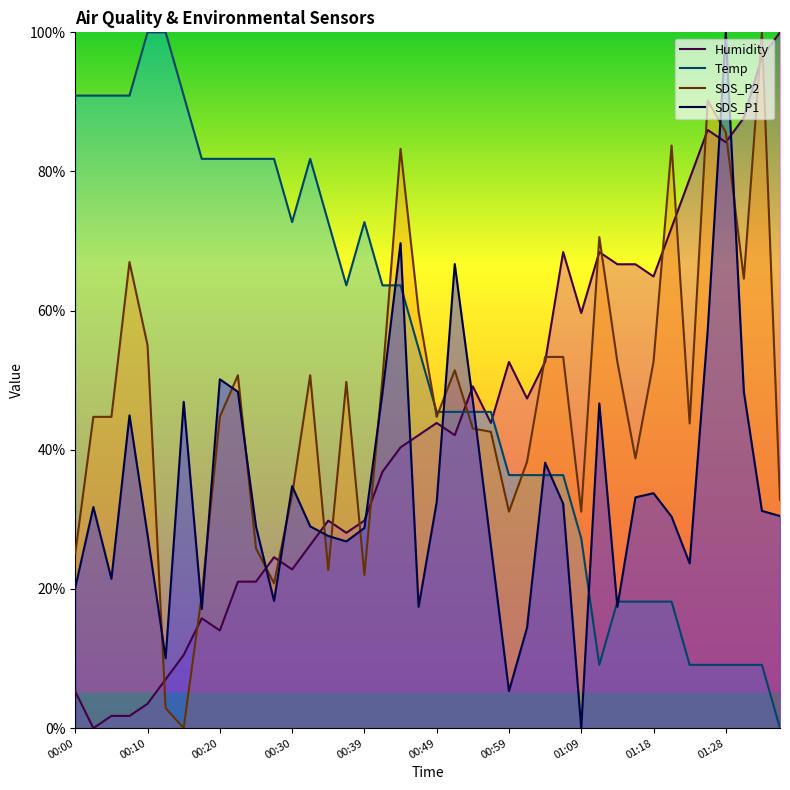

True or false: Temp has a value of 9.1 at 36.

True